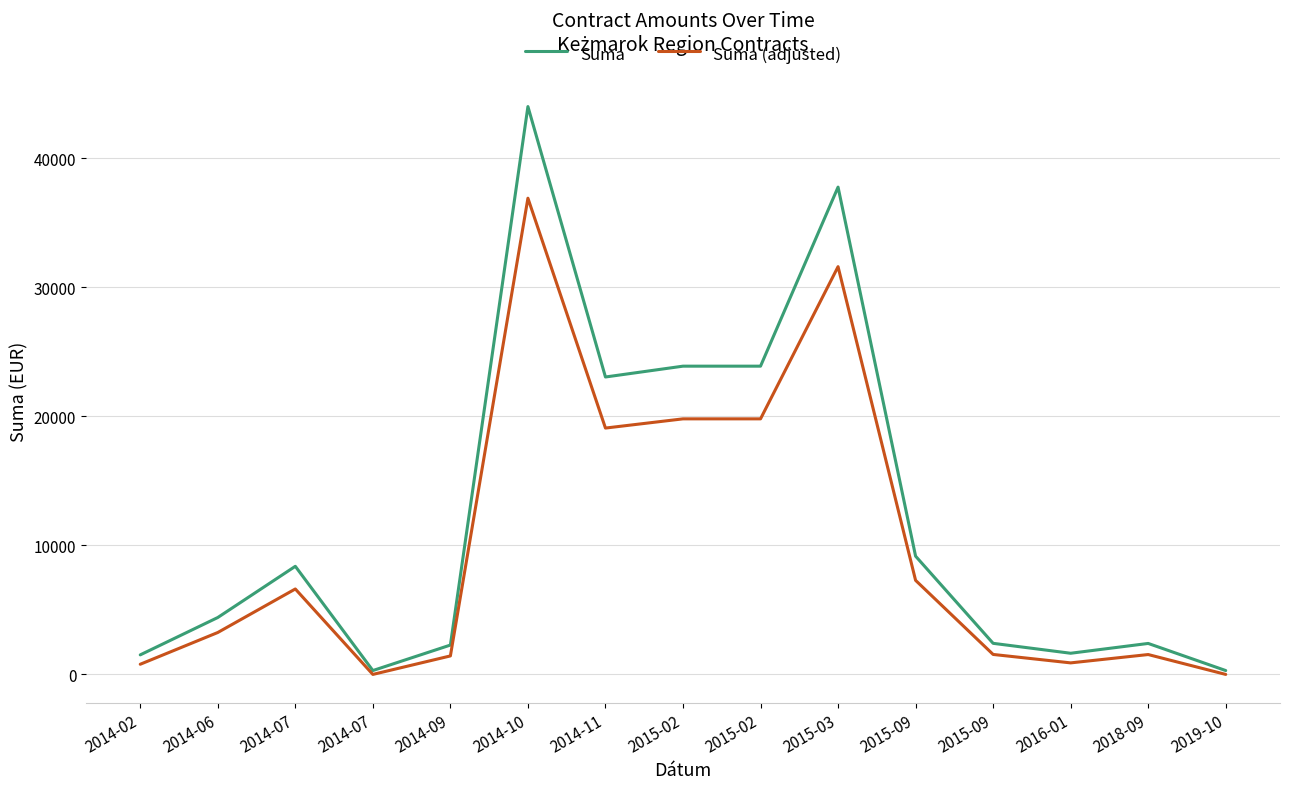

The value of Suma (adjusted) at 2015-09 is 4843.9. True or false?

False